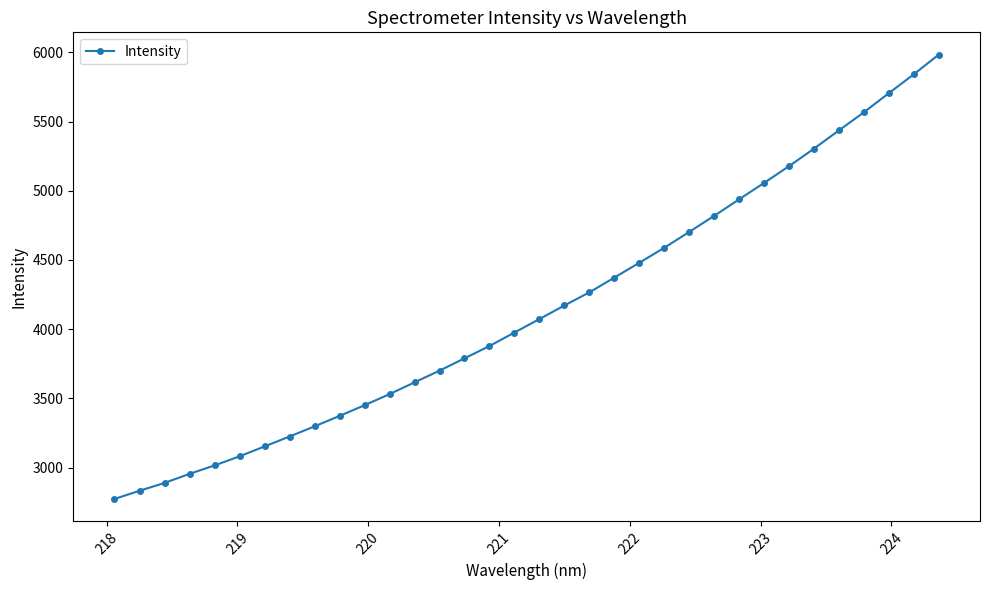

What is the smallest value displayed?

2772.7